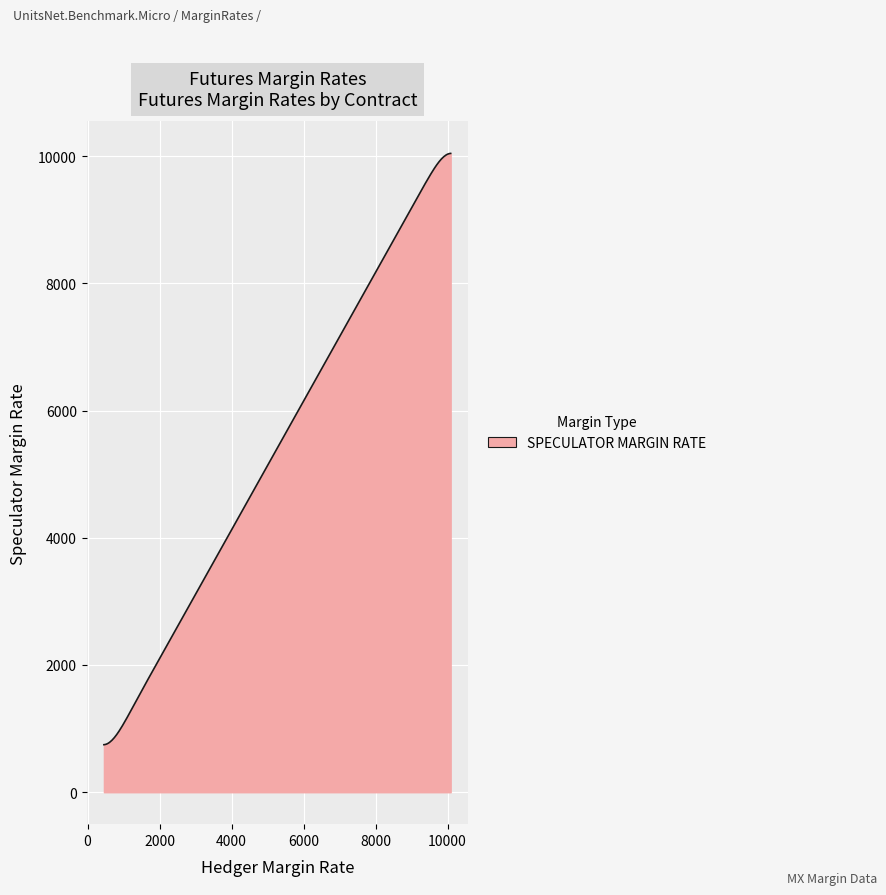

What is the greatest value displayed?

10041.7